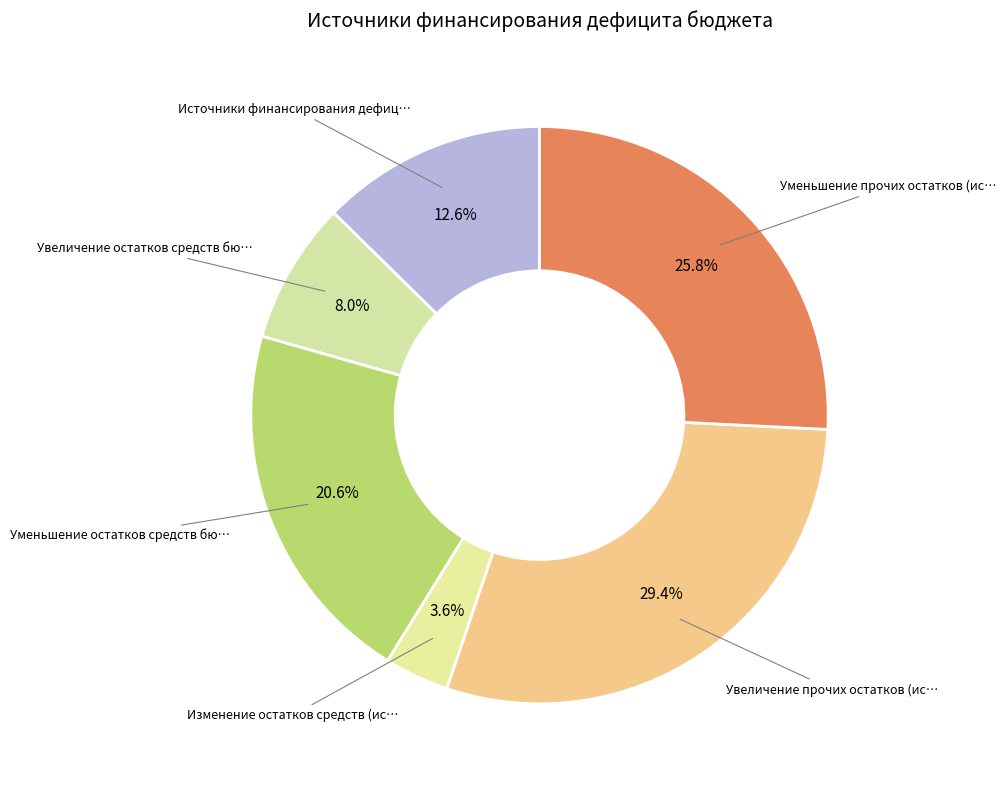

How many segments does this pie chart have?

6